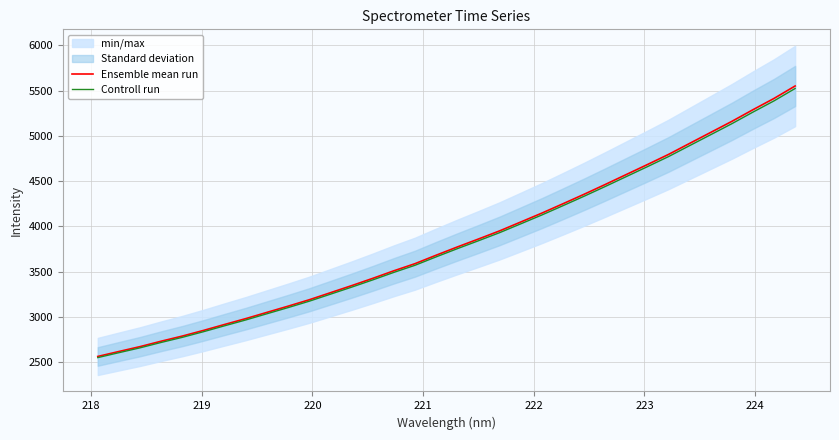

What is the value of the Ensemble mean run point at the 10th from the left?

3118.0